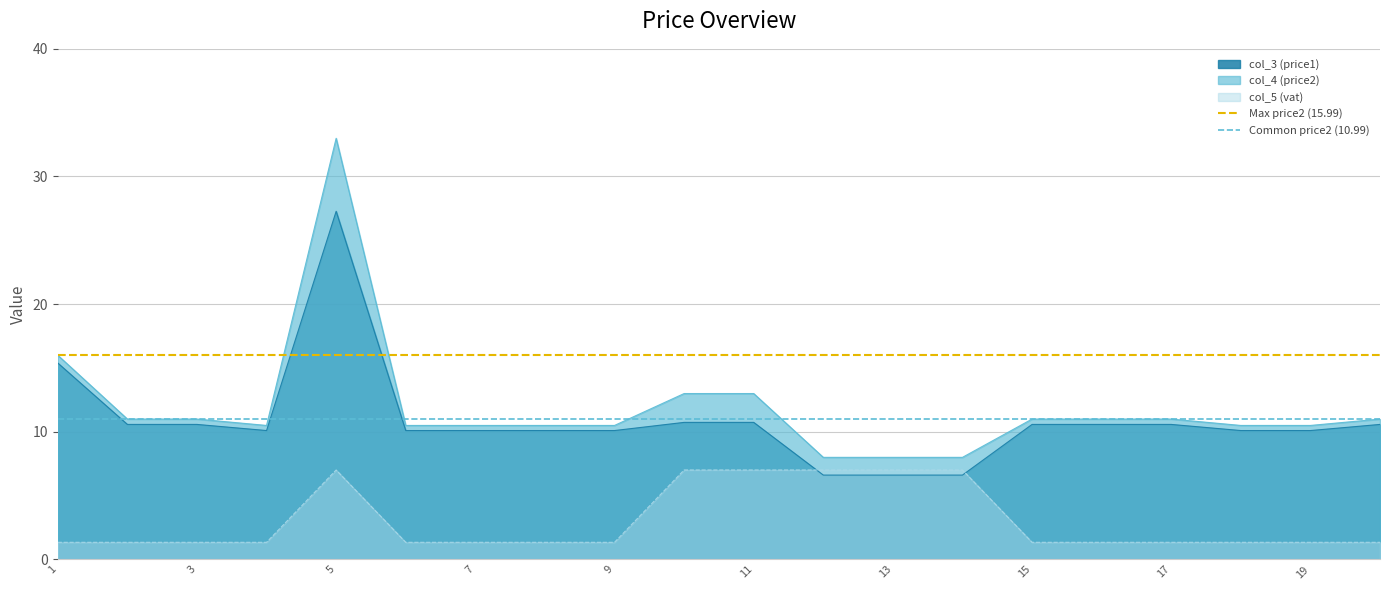

What is the value of the Max price2 (15.99) point at the 2nd from the left?

16.0